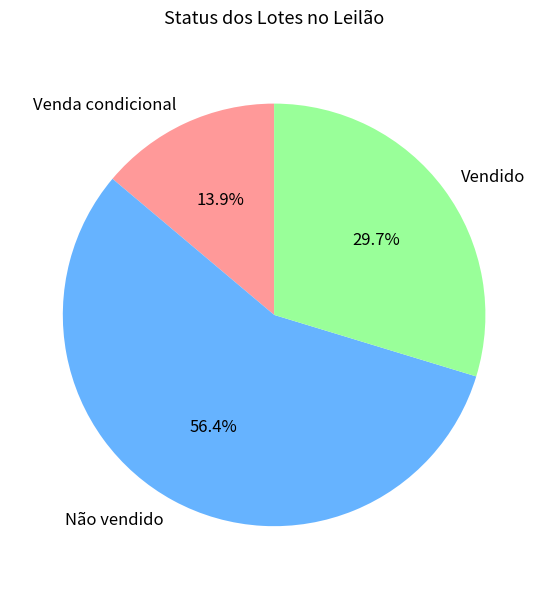

Combined, what portion of the pie is Venda condicional and Não vendido?

70.3%